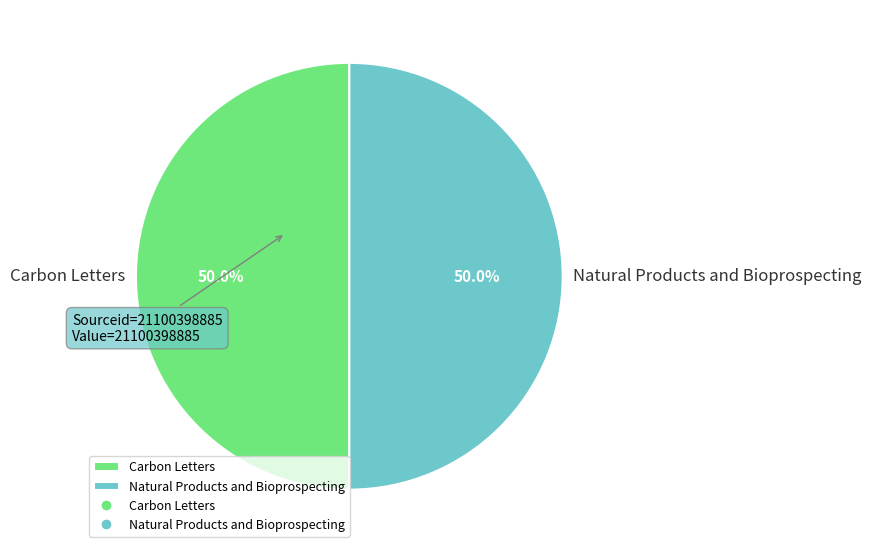

Is it true that Carbon Letters is 50% of the pie?

True